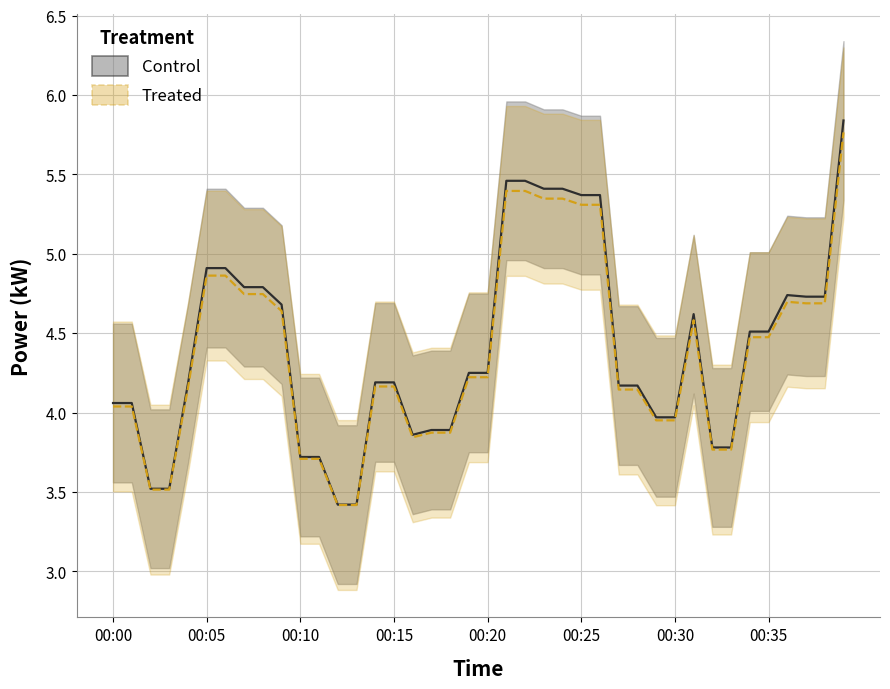

True or false: power_upper and power_mean cross at least once.

False